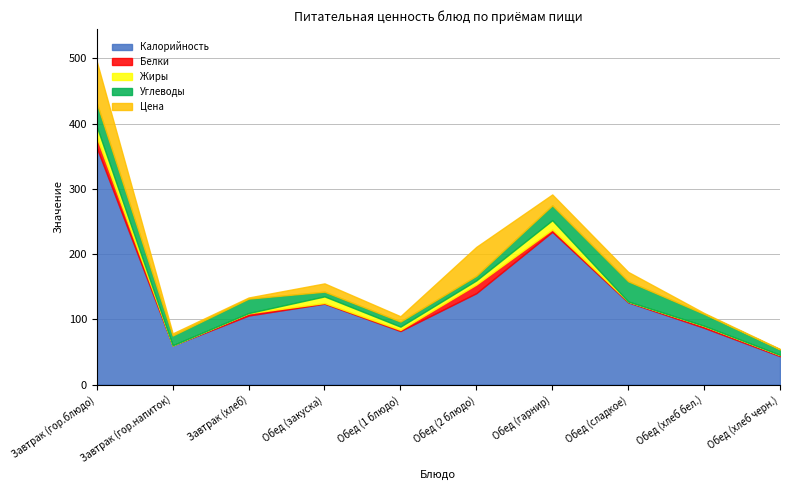

What are all the series names shown in the legend?

Калорийность, Белки, Жиры, Углеводы, Цена